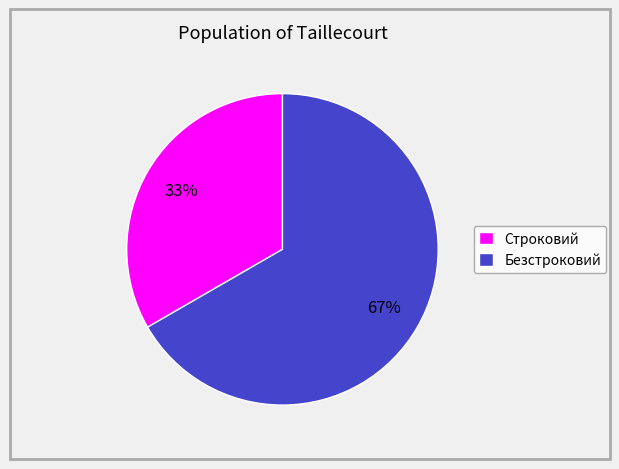

To the nearest percent, what is the combined percentage of Строковий and Безстроковий?

100%